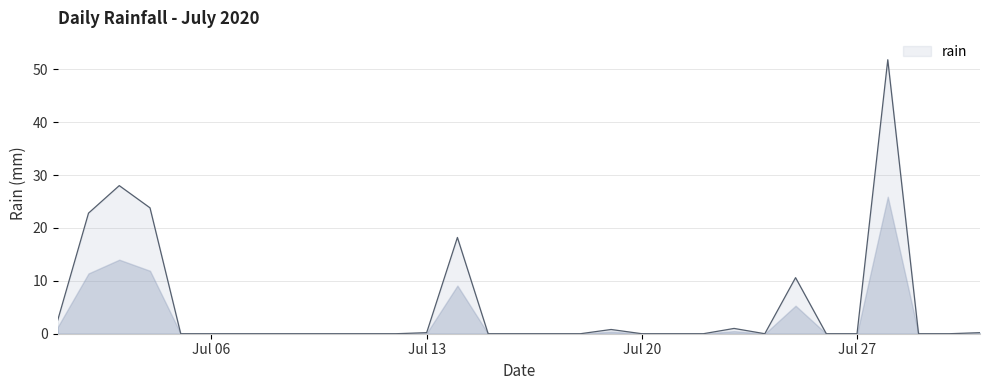

True or false: there are more than 1 points higher than both neighbors.

True